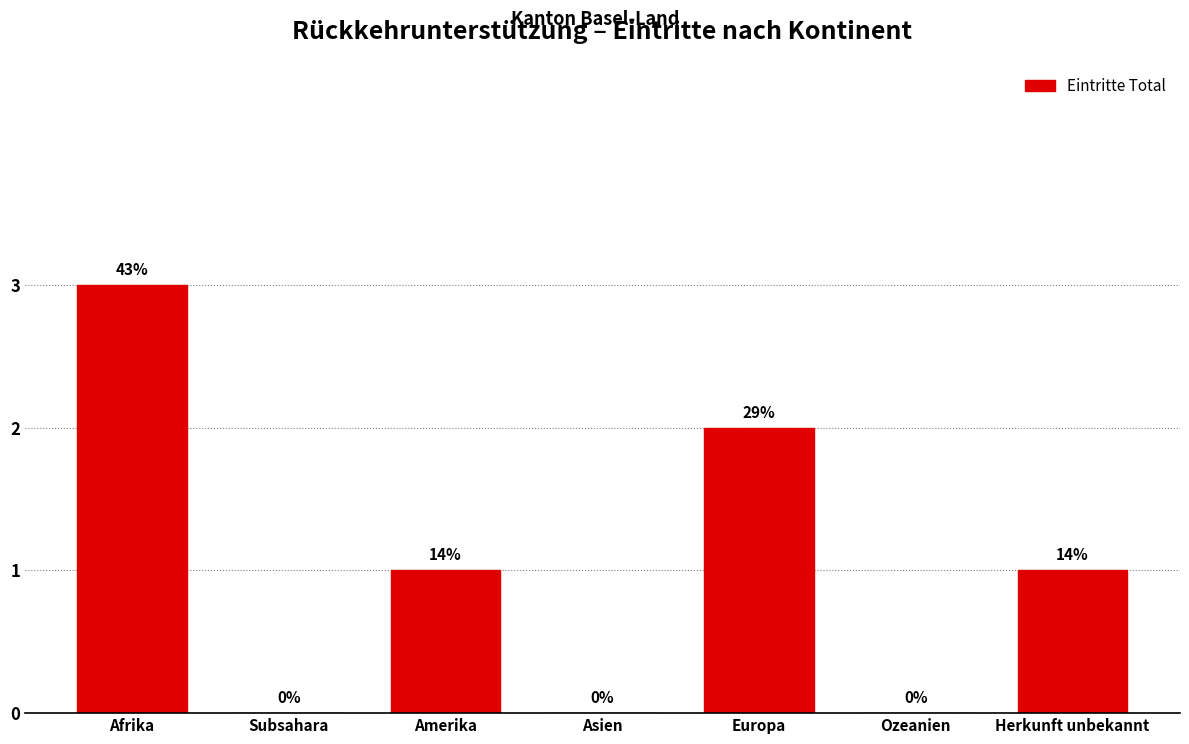

Are the bars horizontal?

No